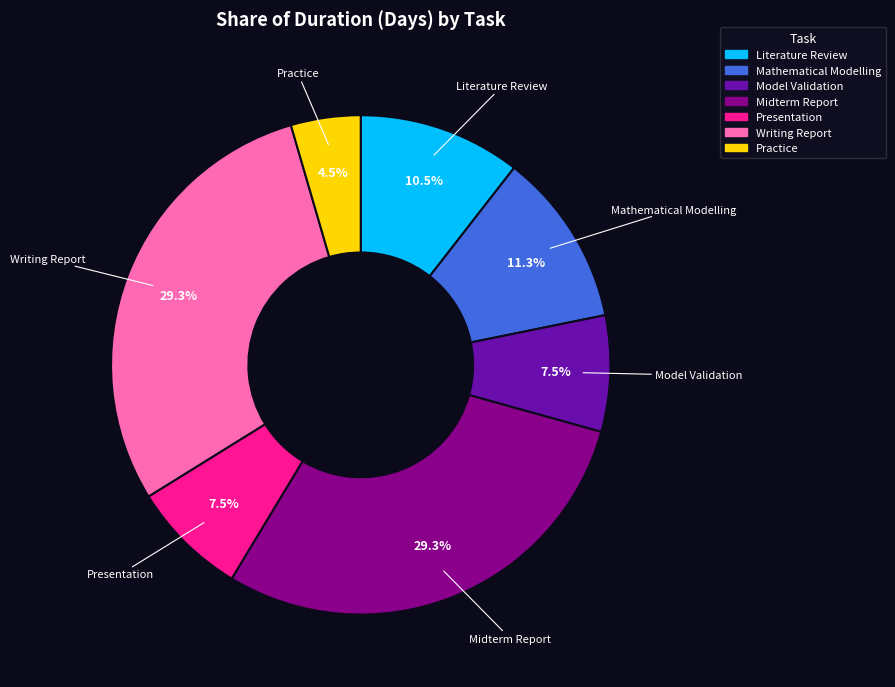

What is the smallest slice in the pie chart?

Practice